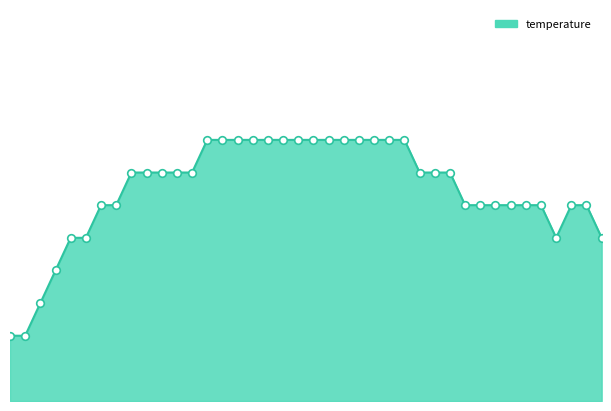

How many lines are shown in the chart?

1